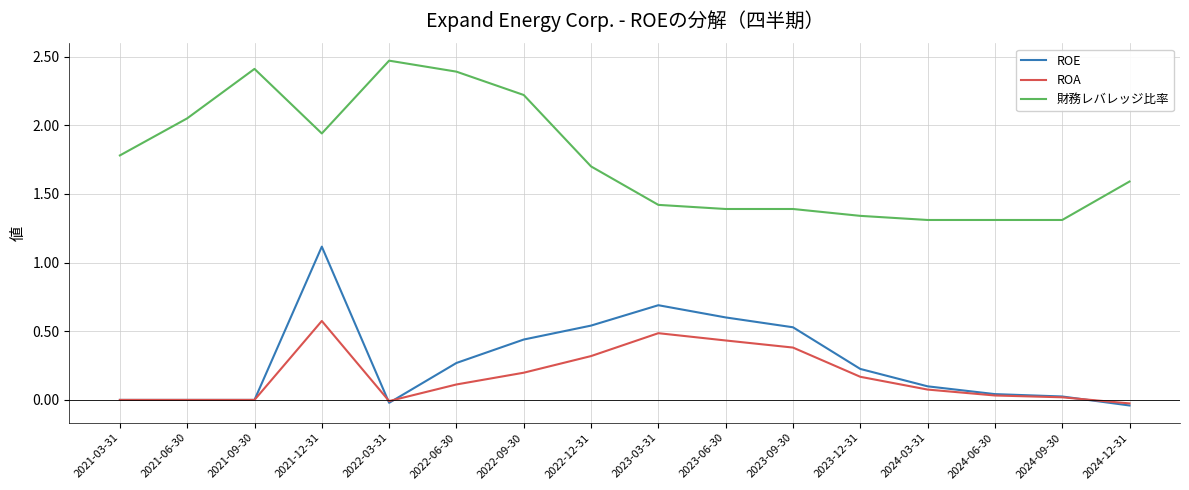

True or false: ROE and 財務レバレッジ比率 cross at least once.

False